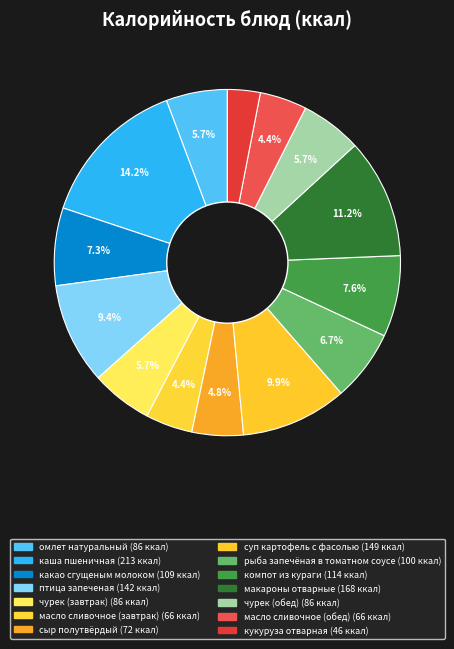

Is the sum of омлет натуральный and чурек (обед) greater than half?

No